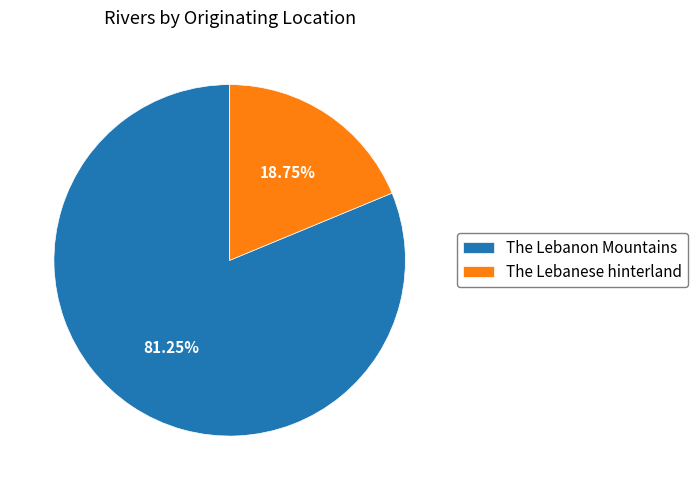

Rank the categories by value from lowest to highest.

The Lebanese hinterland, The Lebanon Mountains